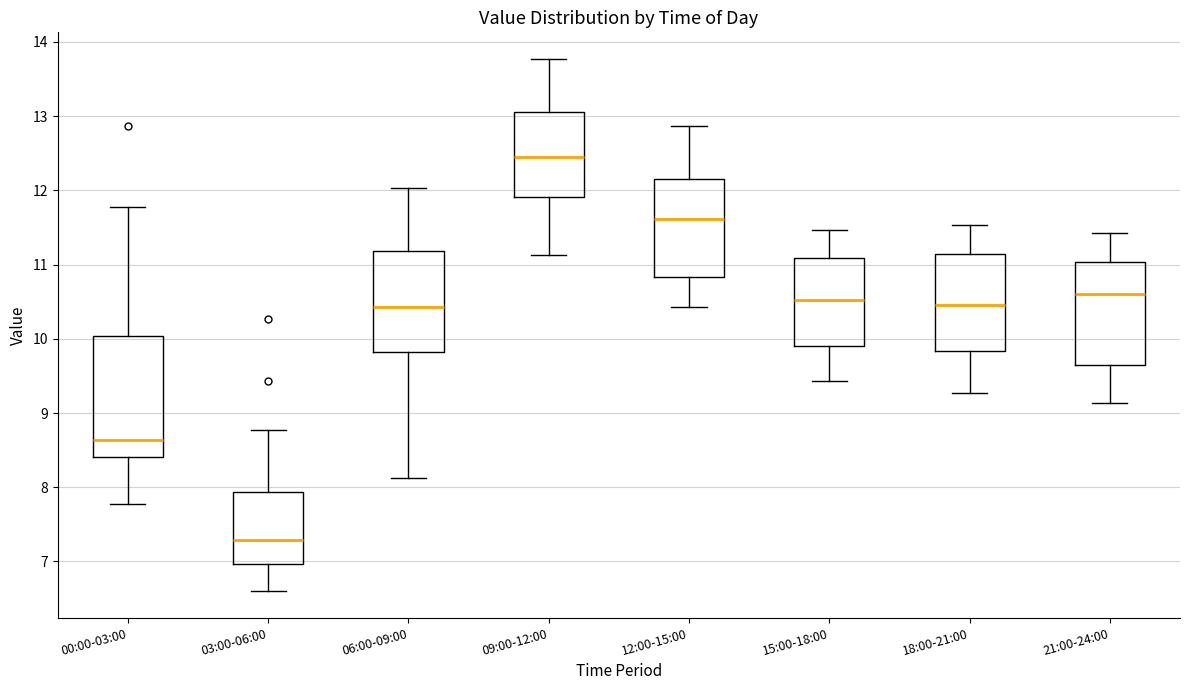

Which box's median line is the highest?

09:00-12:00